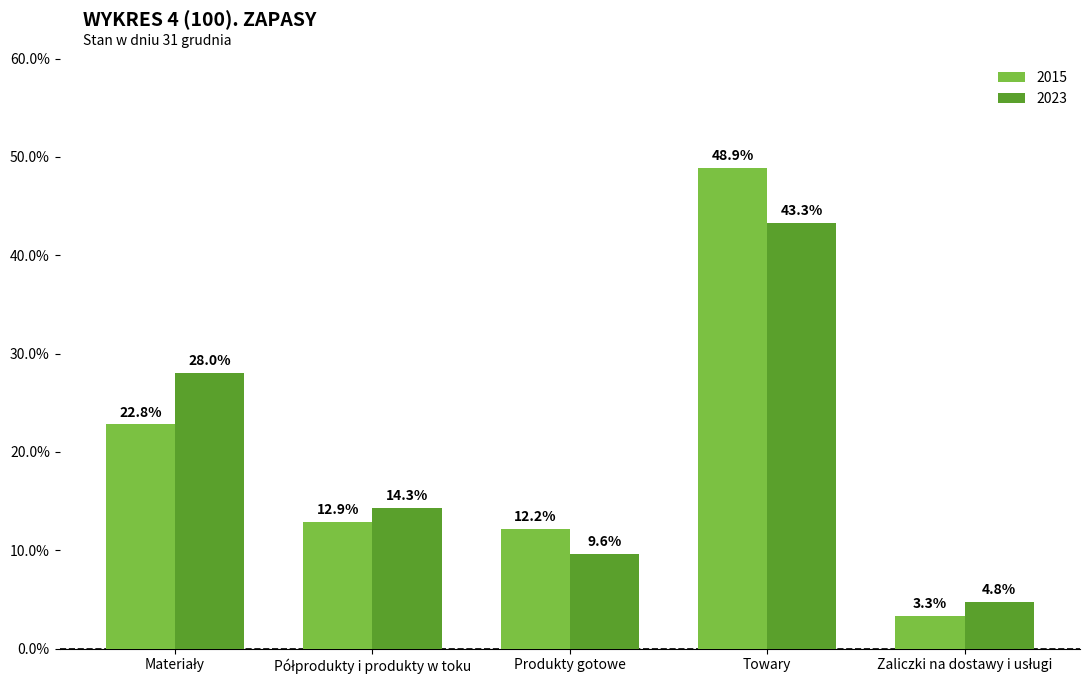

Is it true that 2023 equals 64.7 at Towary?

False